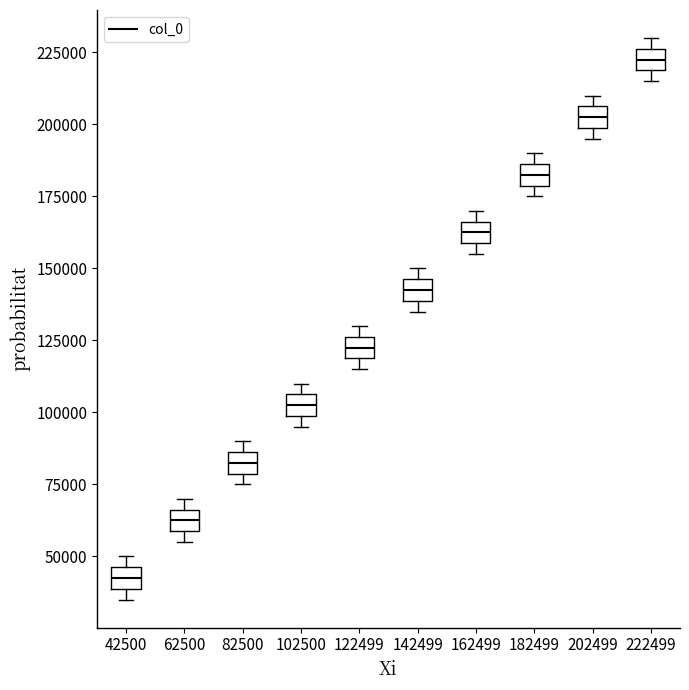

Reading left to right, read every box against the y-axis: the position of its median line, the range the box covers, and the ends of its whiskers. The values are not printed on the chart, so give them approximately, as read against the axis.

42500: median 45000 (inside the box), box 40000 to 45000, whiskers 35000 to 50000
62500: median 65000 (inside the box), box 60000 to 65000, whiskers 55000 to 70000
82500: median 85000 (inside the box), box 80000 to 85000, whiskers 75000 to 90000
102500: median 105000 (inside the box), box 100000 to 105000, whiskers 95000 to 110000
122499: median 120000 (inside the box), box 120000 to 125000, whiskers 115000 to 130000
142499: median 140000 (inside the box), box 140000 to 145000, whiskers 135000 to 150000
162499: median 160000 (inside the box), box 160000 to 165000, whiskers 155000 to 170000
182499: median 180000 (inside the box), box 180000 to 185000, whiskers 175000 to 190000
202499: median 200000 (inside the box), box 200000 to 205000, whiskers 195000 to 210000
222499: median 220000 (inside the box), box 220000 to 225000, whiskers 215000 to 230000